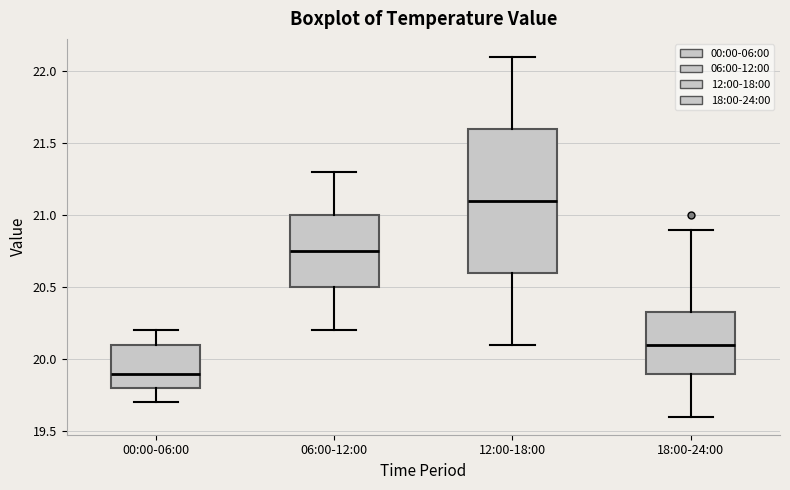

Where is the lower edge of the box for 18:00-24:00 on the y-axis? The values are not printed on the chart, so give them approximately, as read against the axis.

19.90